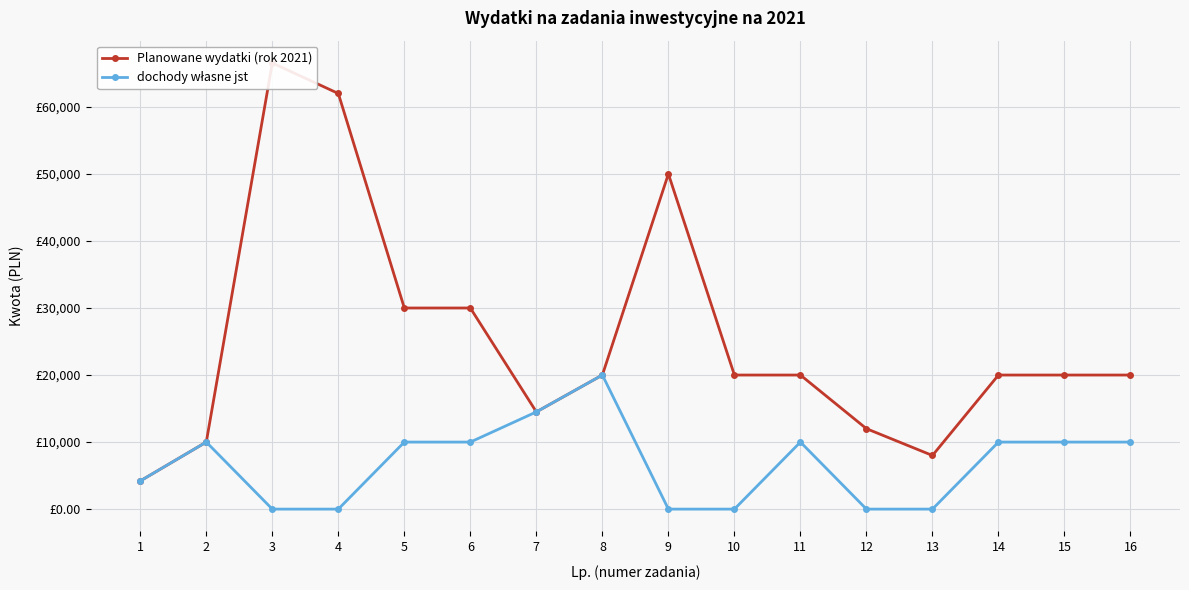

At which category does the chart reach its peak across all series?

3